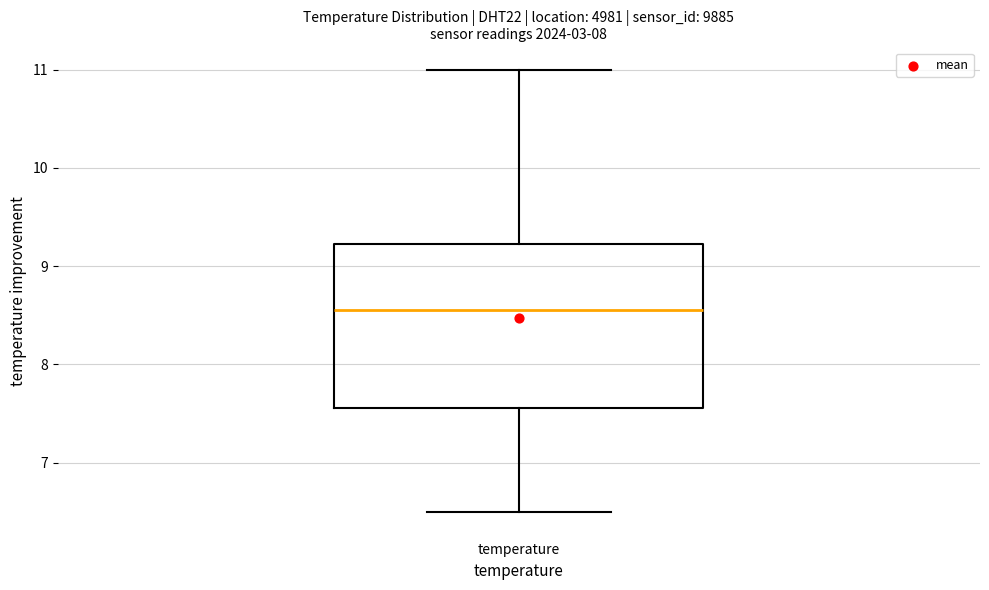

Read this box plot against the y-axis: the position of the median line, the range covered by the box, and the ends of both whiskers. The values are not printed on the chart, so give them approximately, as read against the axis.

median 8.6, box 7.6 to 9.2, whiskers 6.5 to 11.0